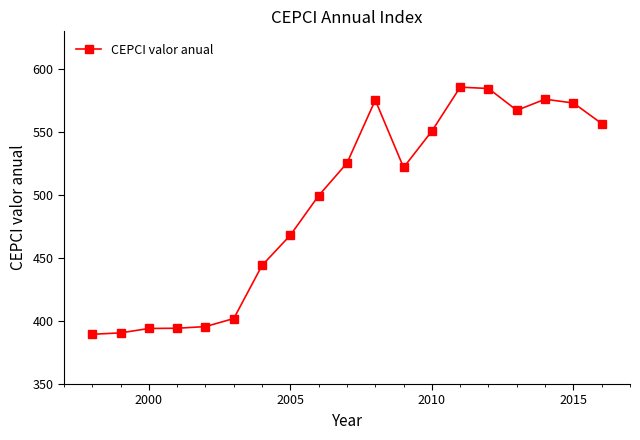

True or false: there are more than 0 points higher than both neighbors.

True